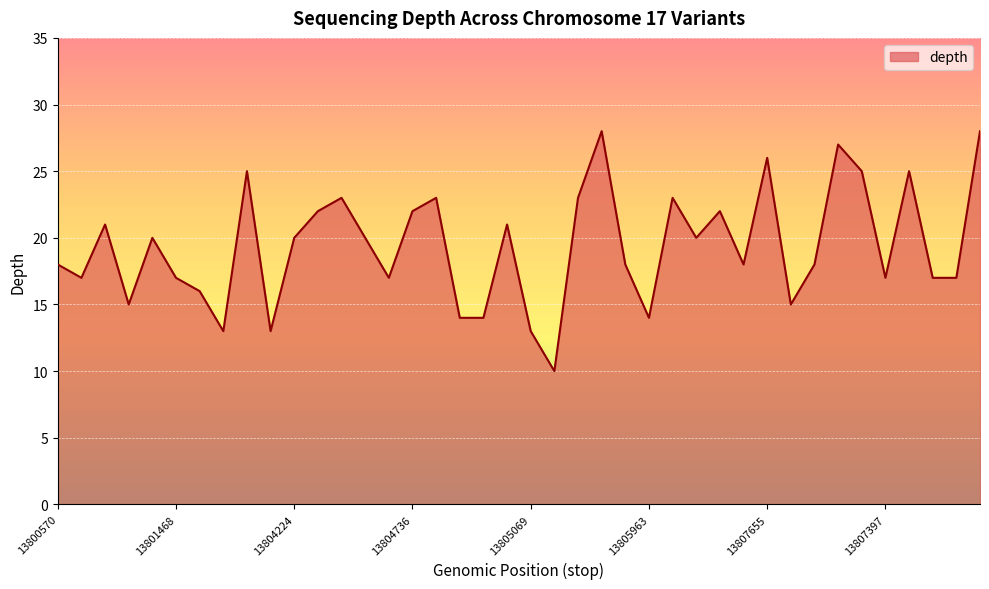

What is the maximum value shown in the chart?

28